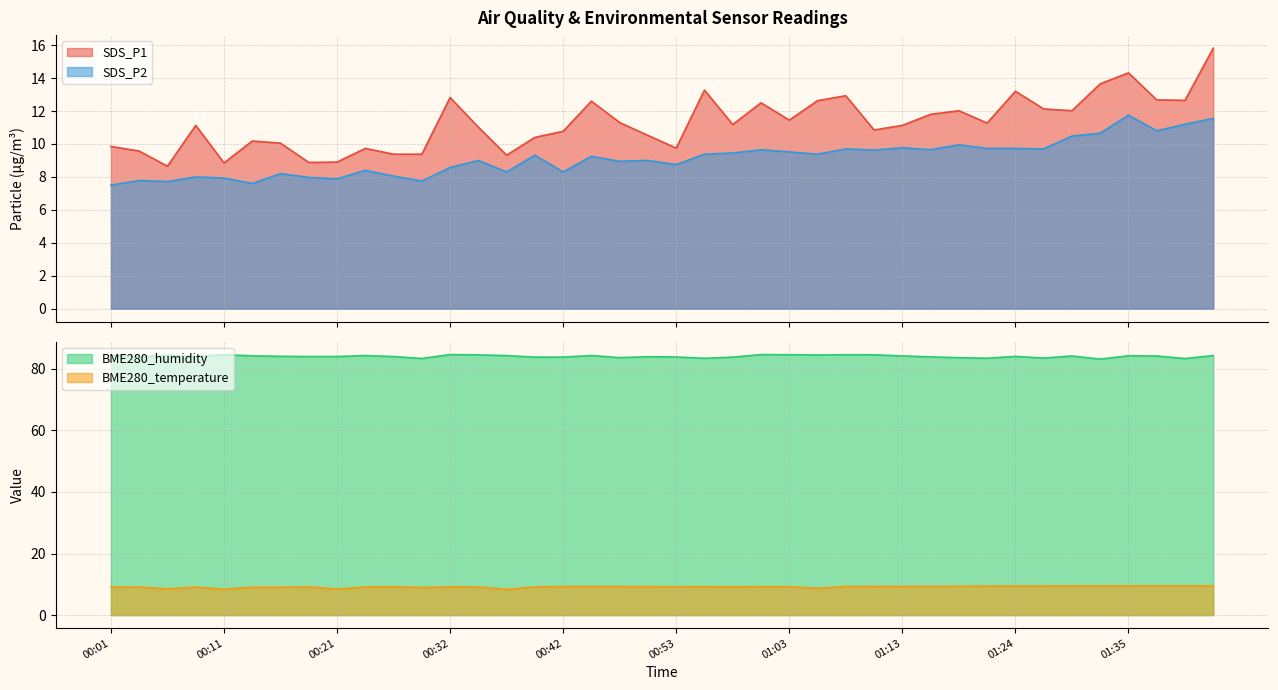

Which category has the lowest value across all series?

00:01